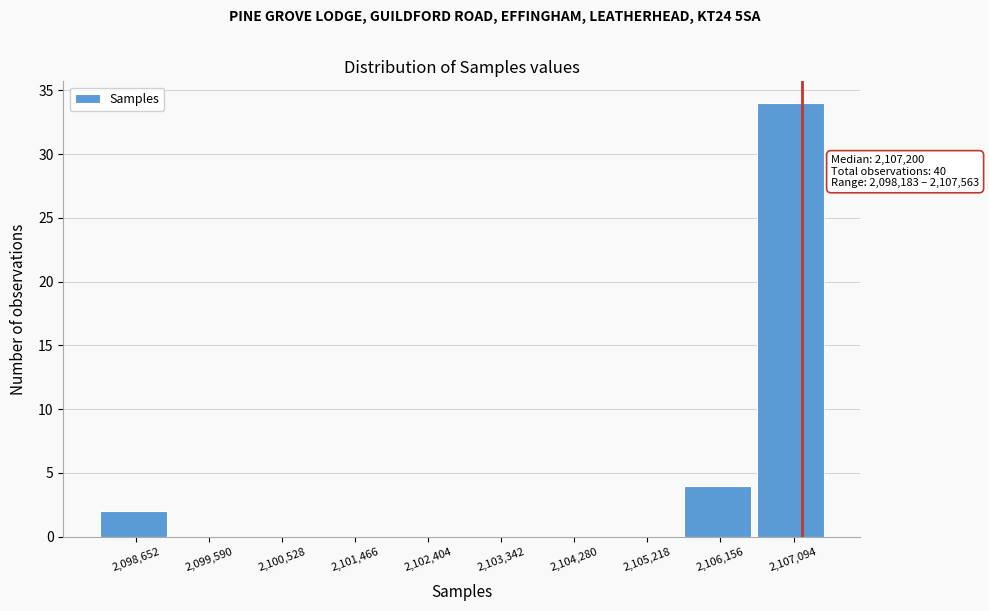

Over which range of the x-axis is the bar tallest?

2106600 to 2107600